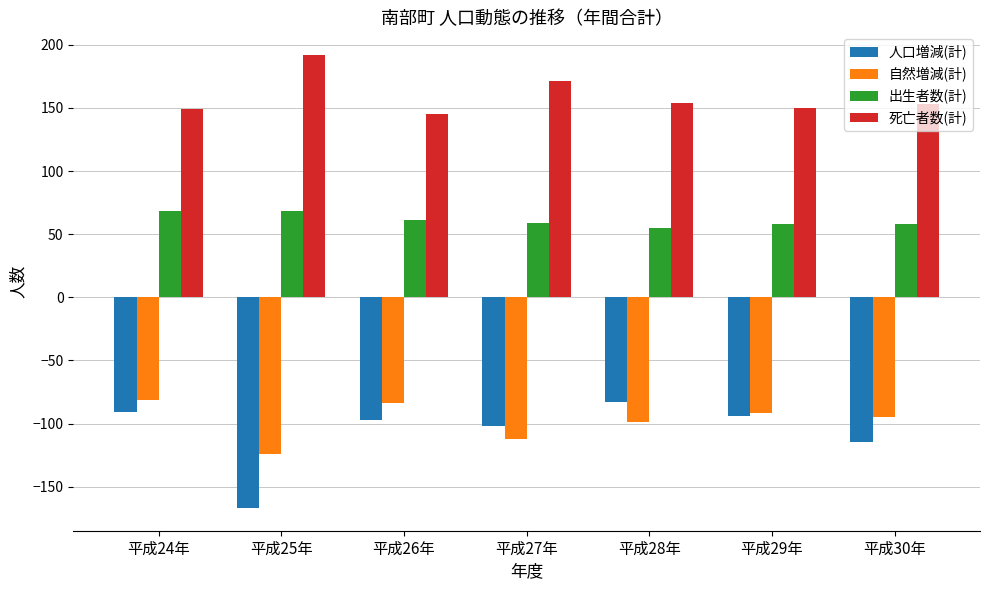

Rank the series at 平成30年 from highest to lowest value.

死亡者数(計), 出生者数(計), 自然増減(計), 人口増減(計)